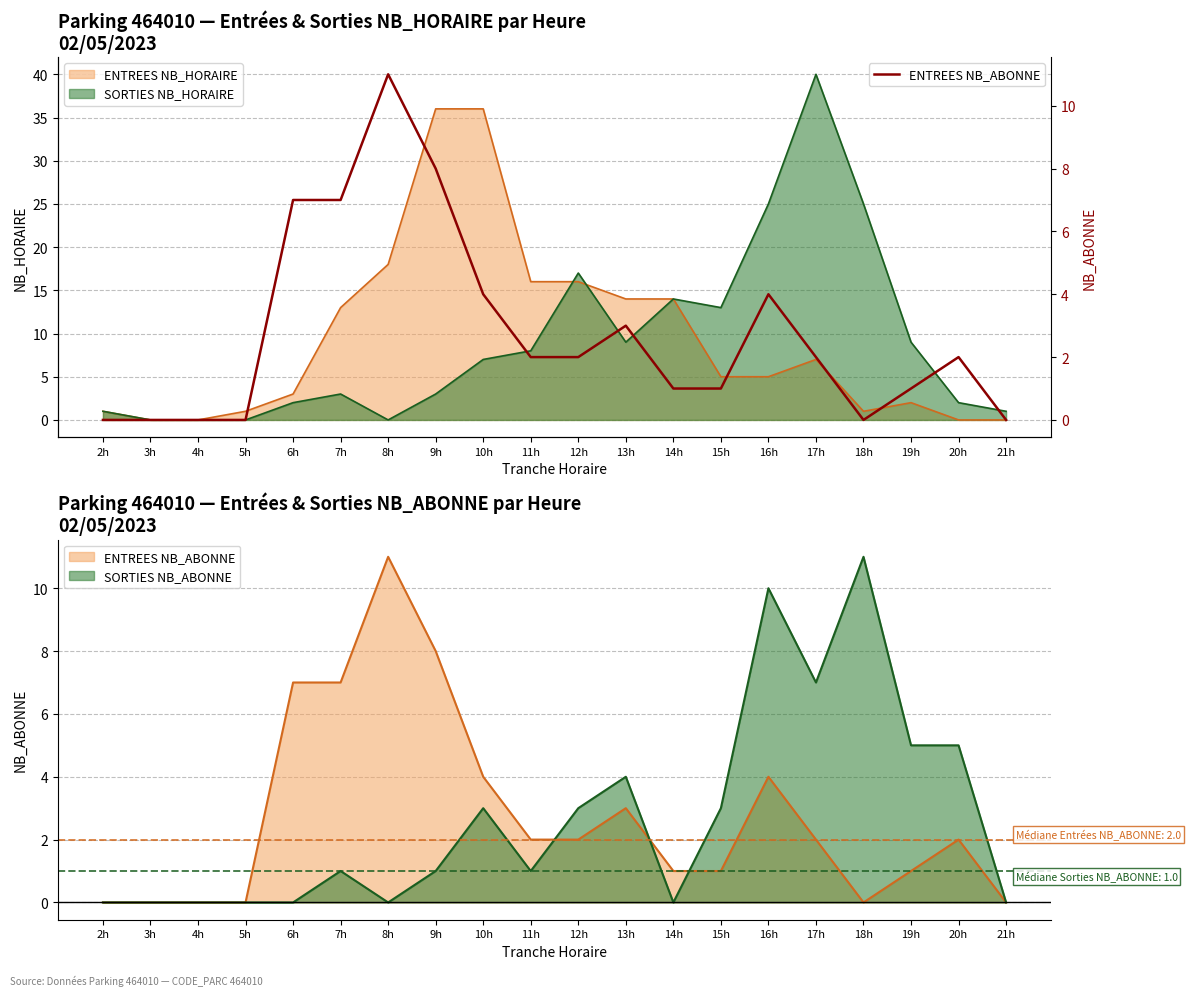

At which label does the data first exceed 2?

6h